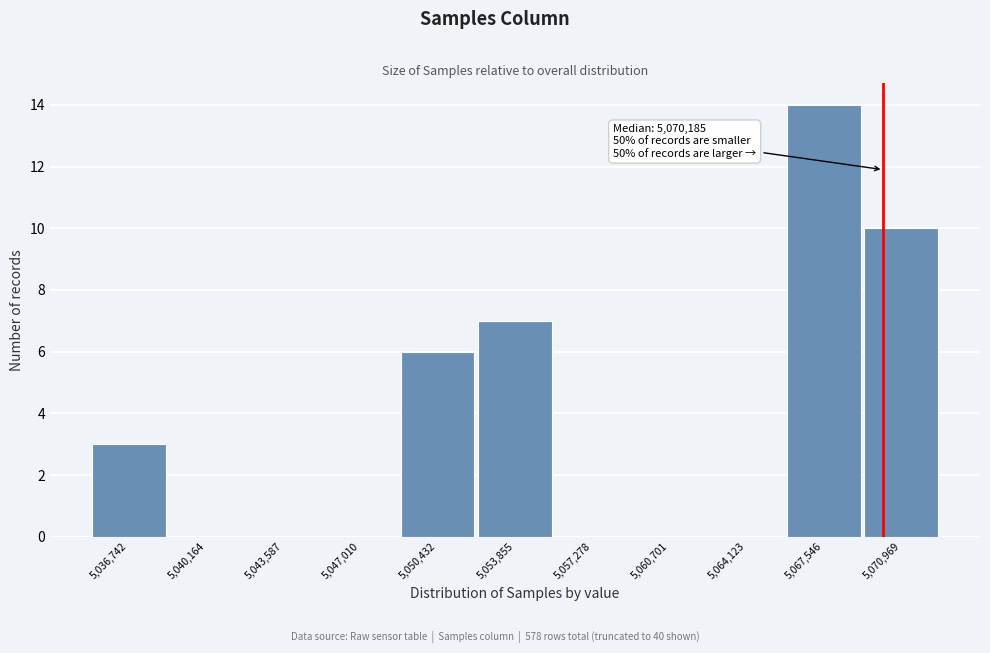

Reading left to right, transcribe all the data shown in this chart.

5,036,742=3	5,040,164=0	5,043,587=0	5,047,010=0	5,050,432=6	5,053,855=7	5,057,278=0	5,060,701=0	5,064,123=0	5,067,546=14	5,070,969=10